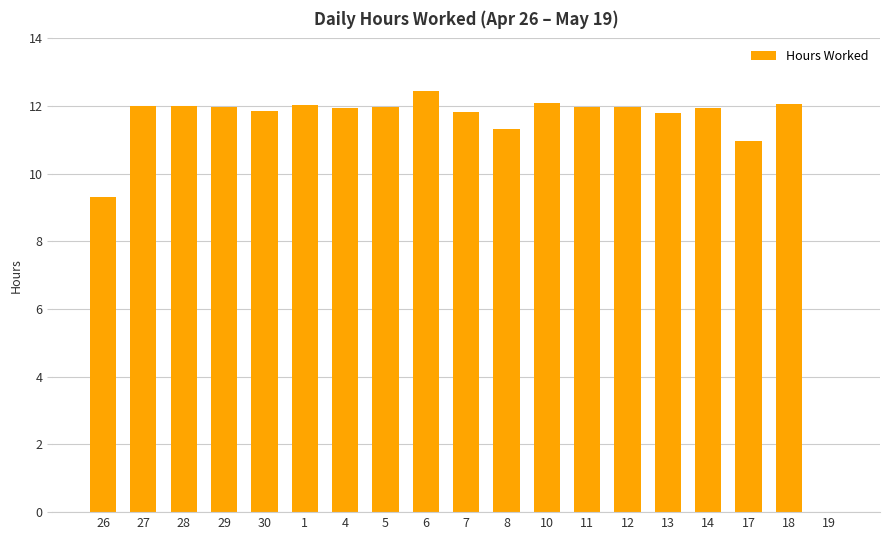

Read the value at 7.

11.8